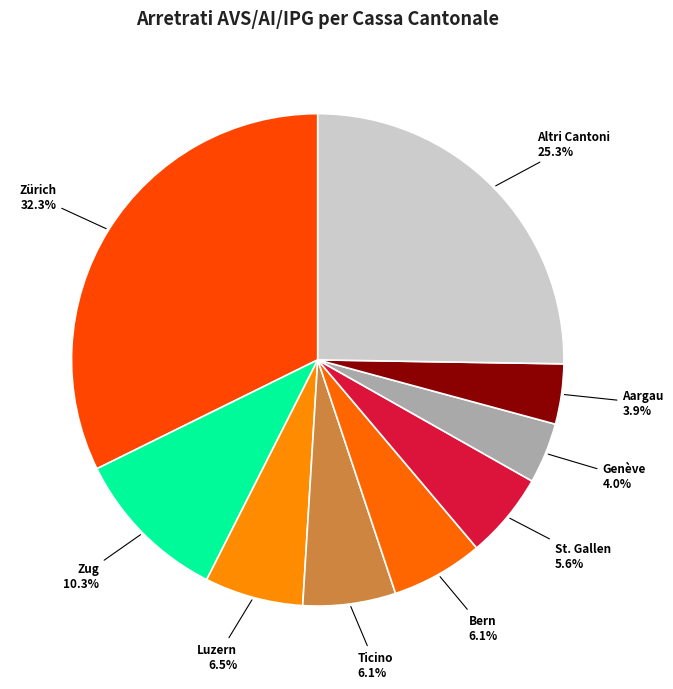

Which category has the biggest portion of the pie?

Zürich